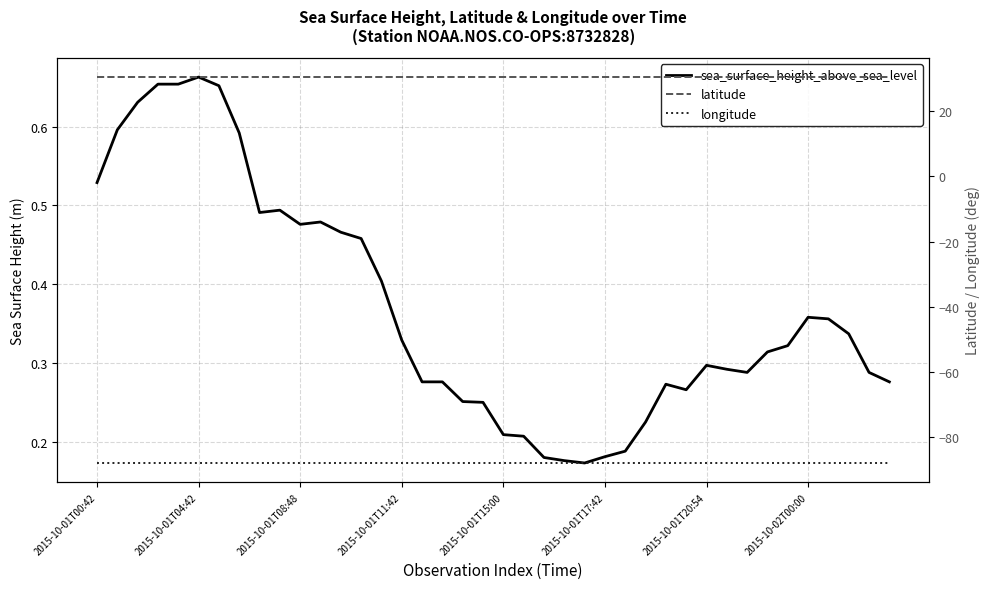

Between 11 and 20, which series saw the biggest shift?

sea_surface_height_above_sea_level